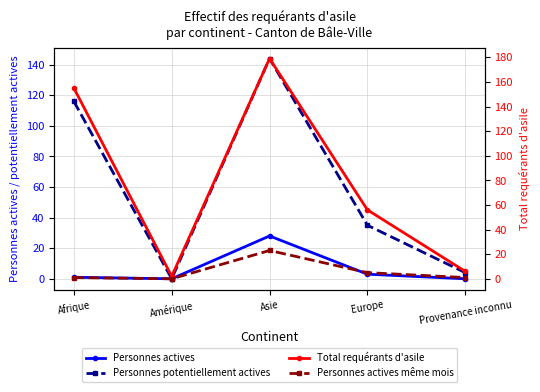

How many data points in Personnes potentiellement actives are above 35?

2